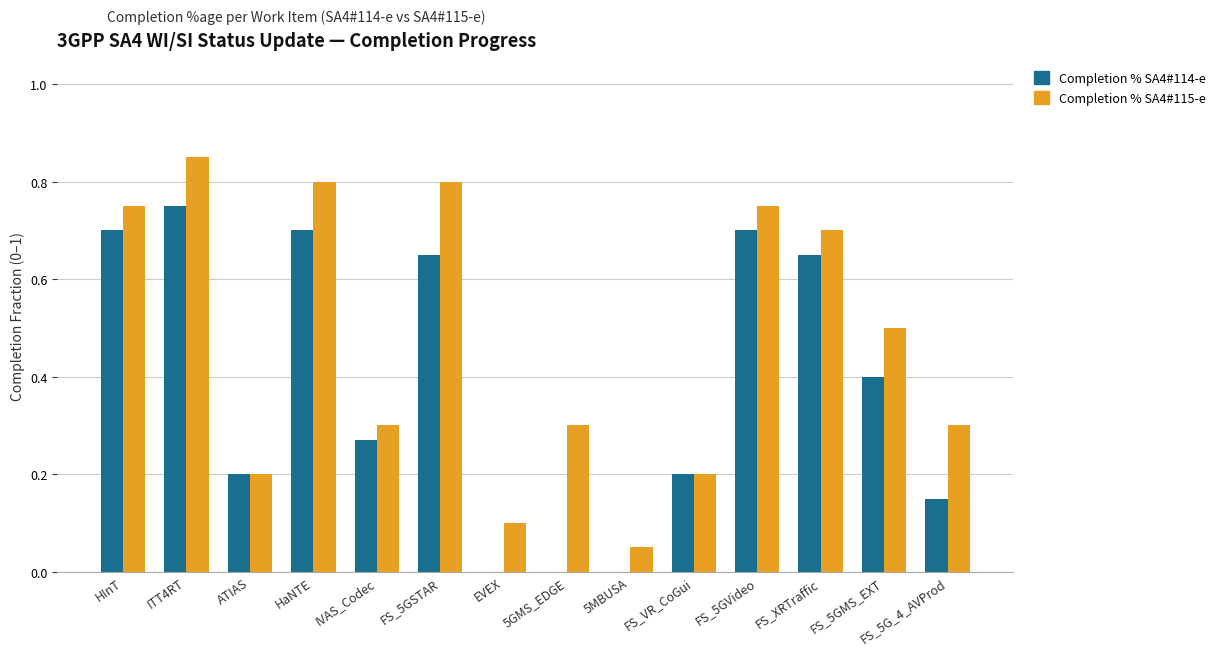

True or false: Completion % SA4#115-e has a value of 0.3 at ATIAS.

False